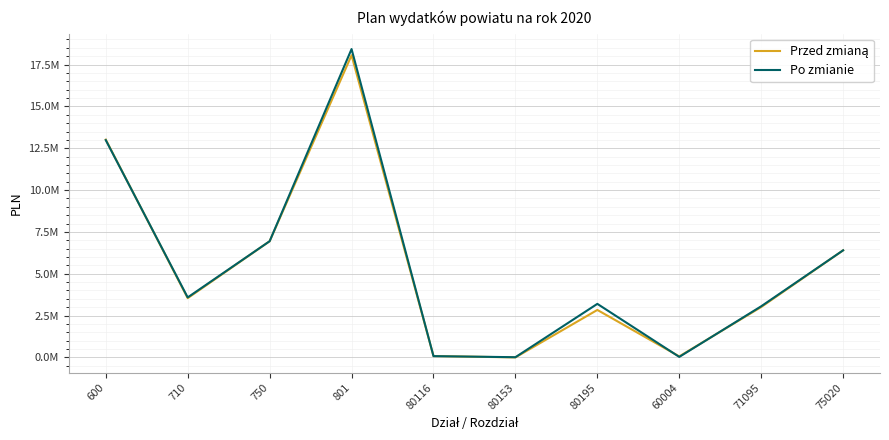

The value of Przed zmianą at 801 is 9268775. True or false?

False